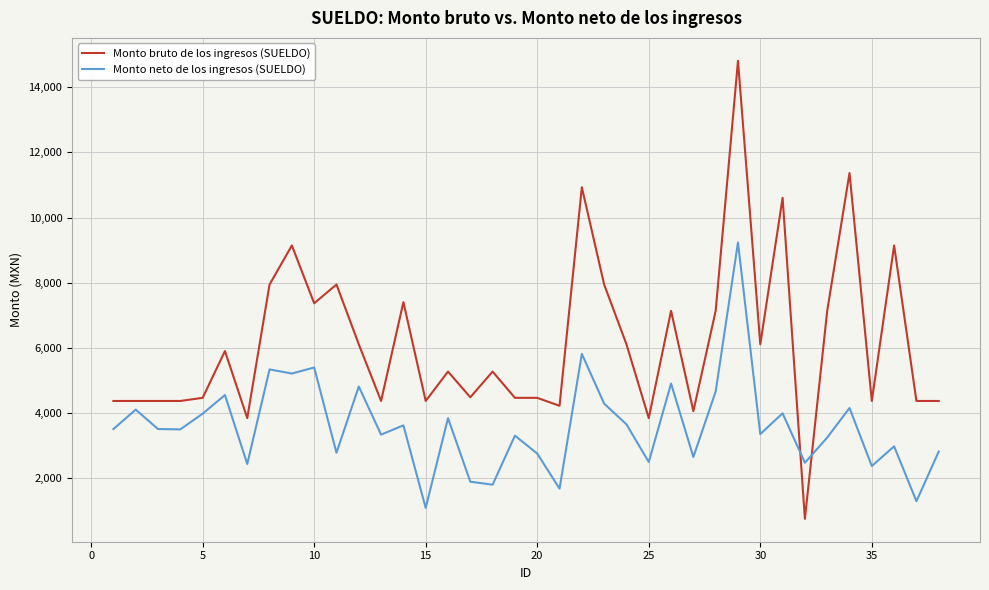

Which series ends up on top after the final intersection of Monto neto de los ingresos (SUELDO) and Monto bruto de los ingresos (SUELDO)?

Monto bruto de los ingresos (SUELDO)